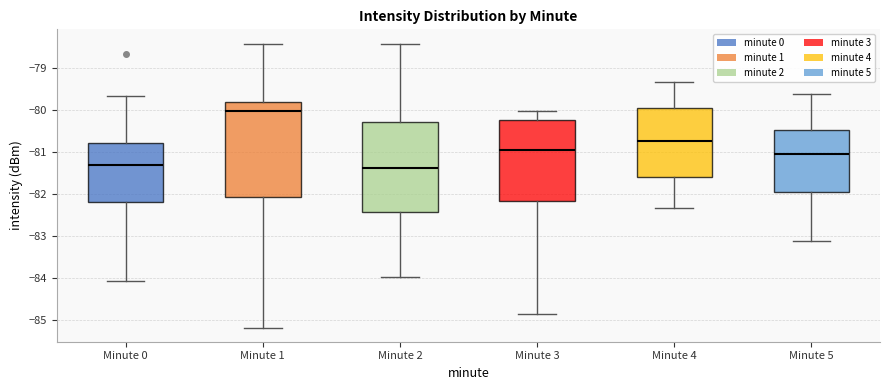

Reading left to right, transcribe this box plot: for each box, give where its median line is, the range the box spans, and where its two whiskers end, as read against the y-axis. The values are not printed on the chart, so give them approximately, as read against the axis.

Minute 0: median -81.3, box -82.2 to -80.8, whiskers -84.1 to -79.7
Minute 1: median -80.0, box -82.1 to -79.8, whiskers -85.2 to -78.4
Minute 2: median -81.4, box -82.4 to -80.3, whiskers -84.0 to -78.4
Minute 3: median -81.0, box -82.2 to -80.2, whiskers -84.9 to -80.0
Minute 4: median -80.7, box -81.6 to -79.9, whiskers -82.3 to -79.3
Minute 5: median -81.1, box -81.9 to -80.5, whiskers -83.1 to -79.6